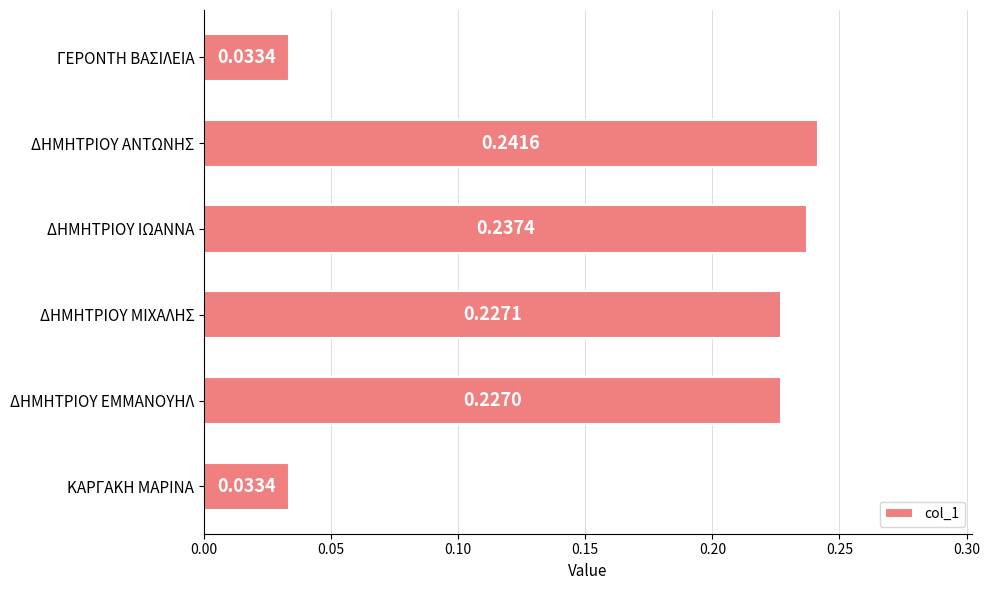

What is the sum of the values at ΚΑΡΓΑΚΗ ΜΑΡΙΝΑ and ΔΗΜΗΤΡΙΟΥ ΜΙΧΑΛΗΣ?

0.3